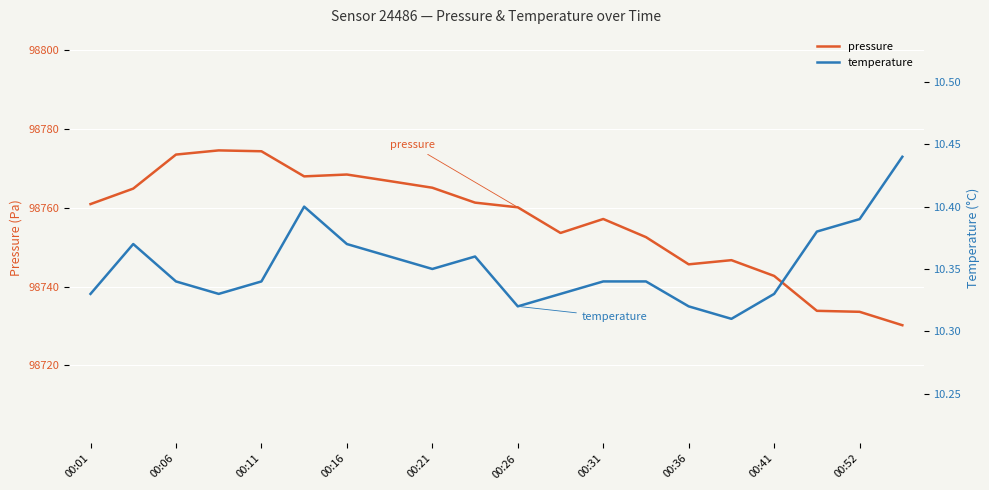

Read the pressure value at 00:41.

98742.7